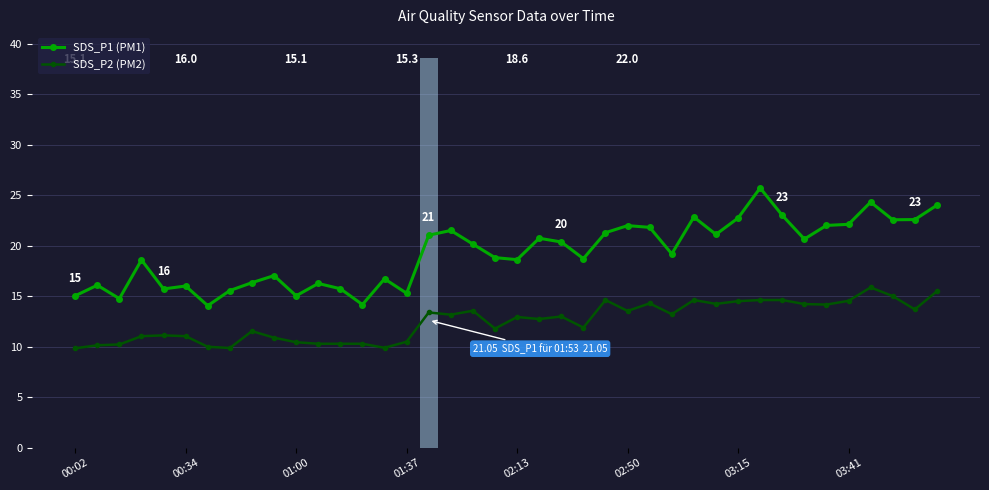

What is the value of the SDS_P1 (PM1) bar at the 16th from the left?

15.3